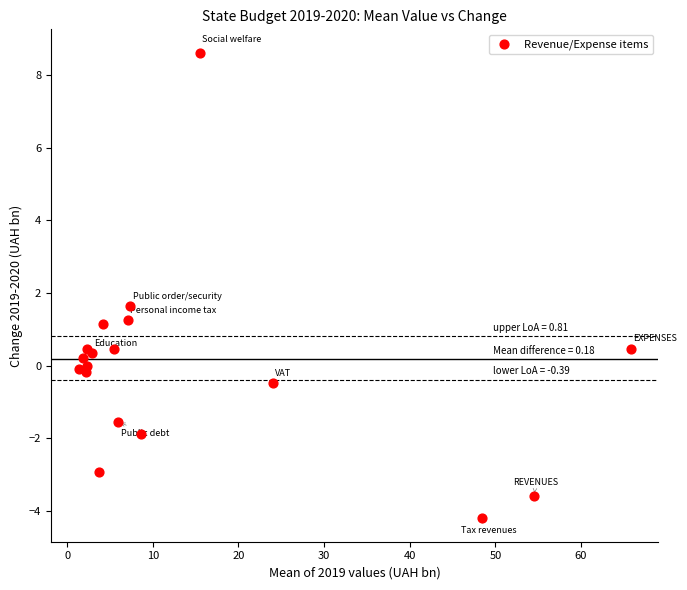

What Y value in the scatter plot is closest to 2?

1.6